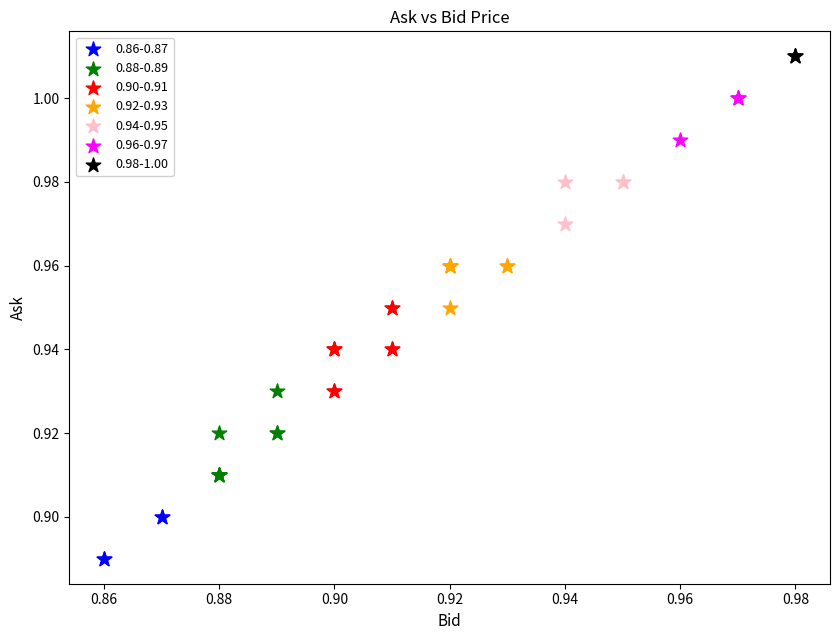

What are all the series names shown in the legend?

0.86-0.87, 0.88-0.89, 0.90-0.91, 0.92-0.93, 0.94-0.95, 0.96-0.97, 0.98-1.00